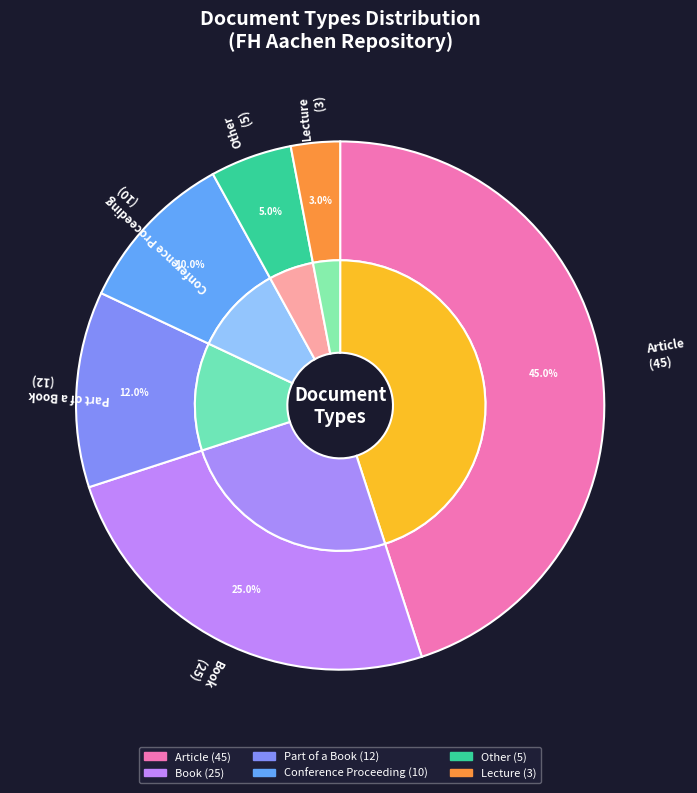

To the nearest percent, what is the combined percentage of Conference Proceeding and Article?

55%